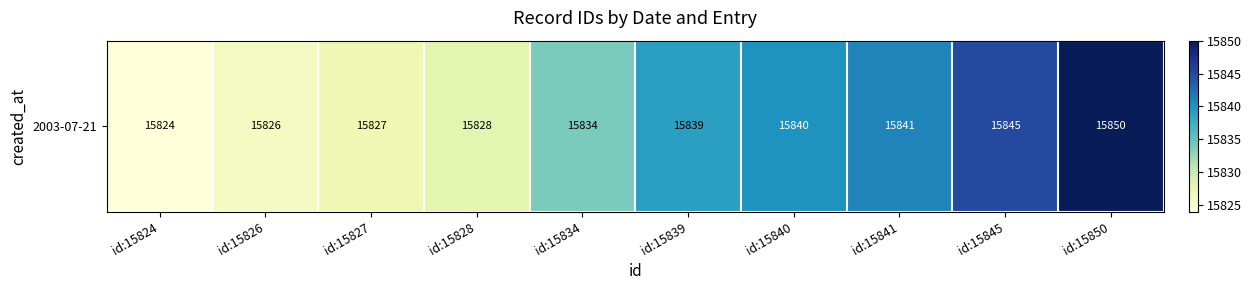

Which category has the lowest value across all series?

id:15824